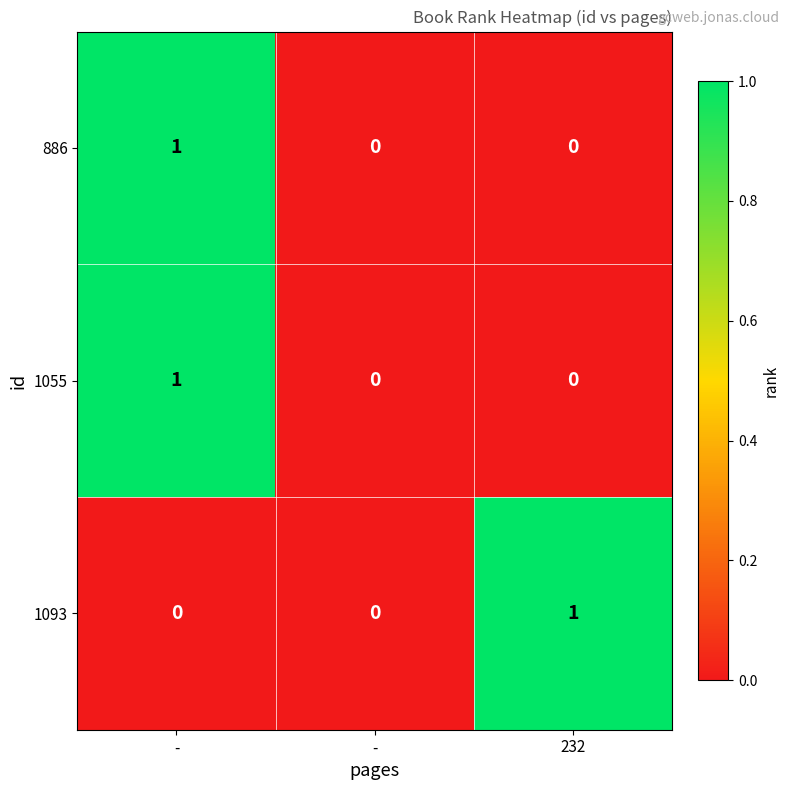

What is the total value across all series at 232?

1